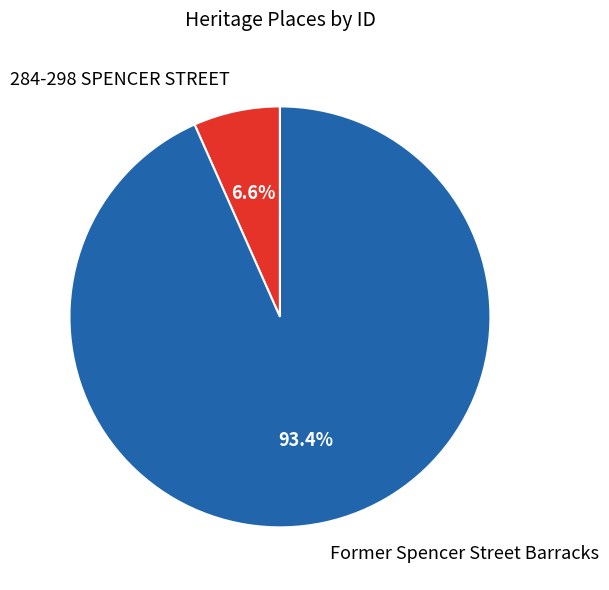

How many segments does this pie chart have?

2